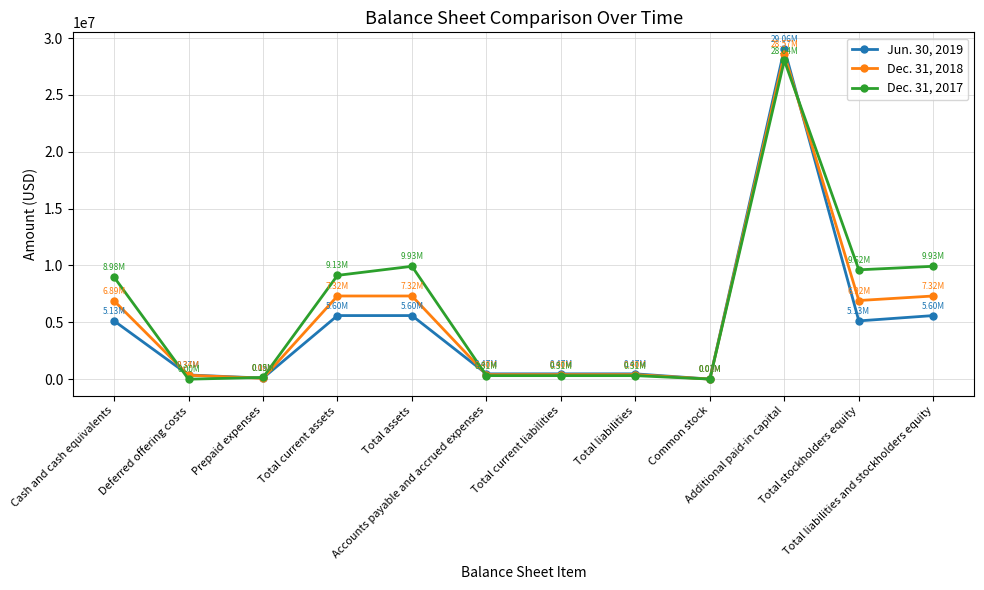

How many series are shown in this chart?

3